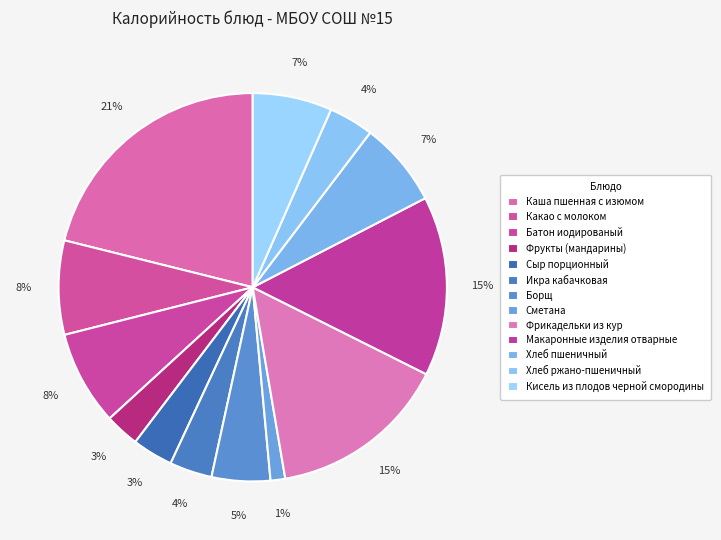

Rank the categories by value from highest to lowest.

Каша пшенная с изюмом, Макаронные изделия отварные, Фрикадельки из кур, Батон иодированый, Какао с молоком, Хлеб пшеничный, Кисель из плодов черной смородины, Борщ, Хлеб ржано-пшеничный, Икра кабачковая, Сыр порционный, Фрукты (мандарины), Сметана